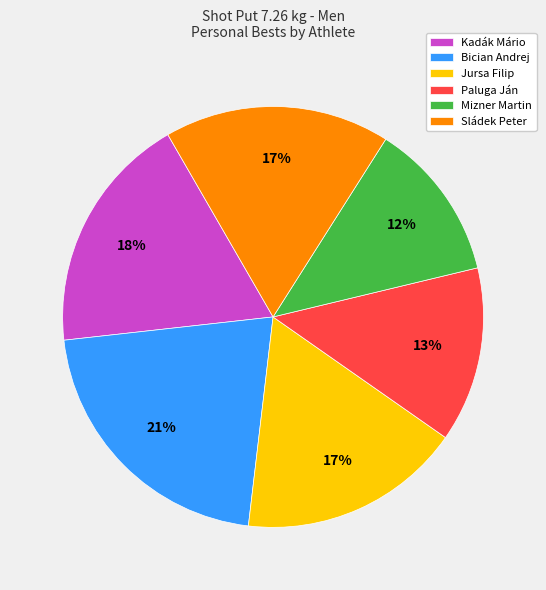

To the nearest percent, what percentage of the pie is Mizner Martin?

12%